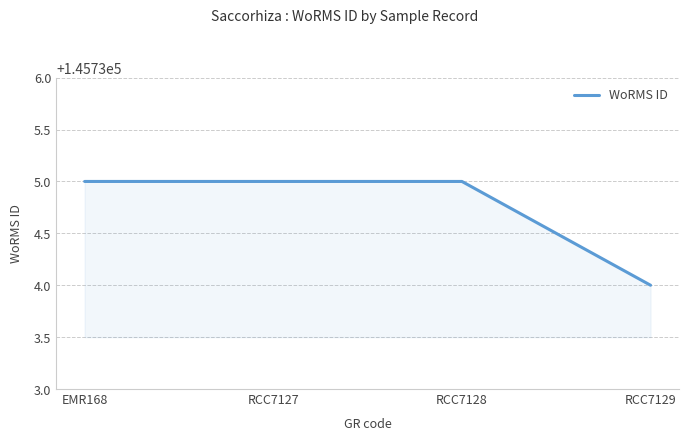

Is it true that the value at RCC7127 is 145735?

True